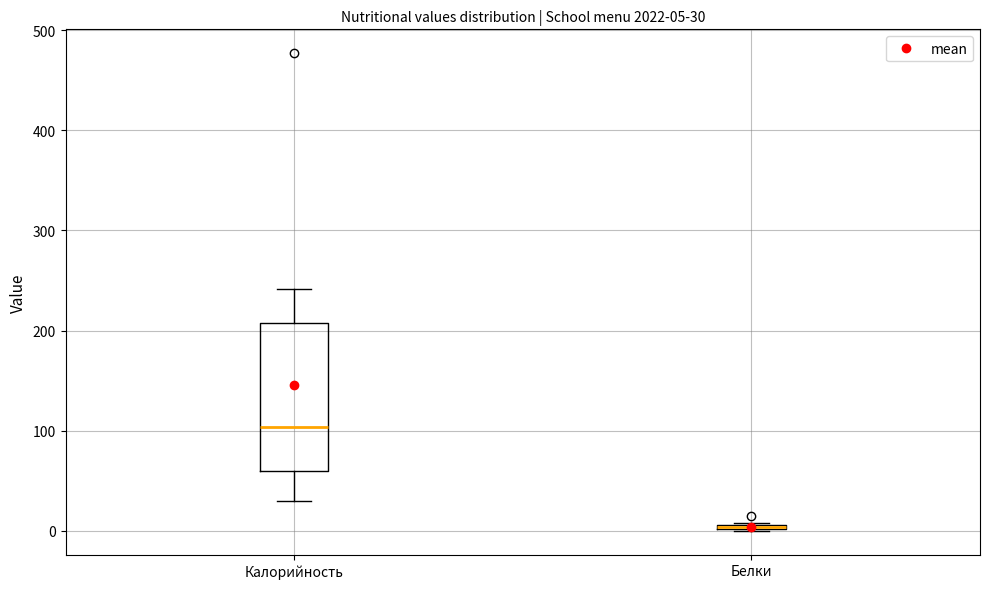

Which box is the tallest, from its lower edge to its upper edge?

Калорийность